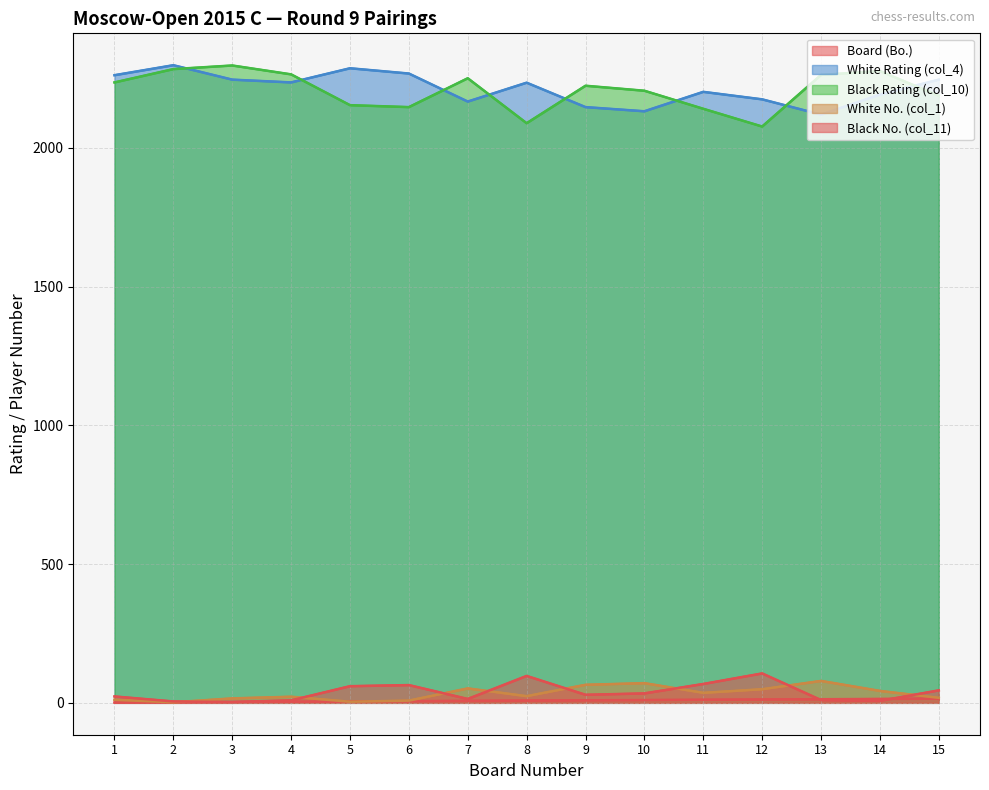

Does the chart have visible grid lines?

Yes